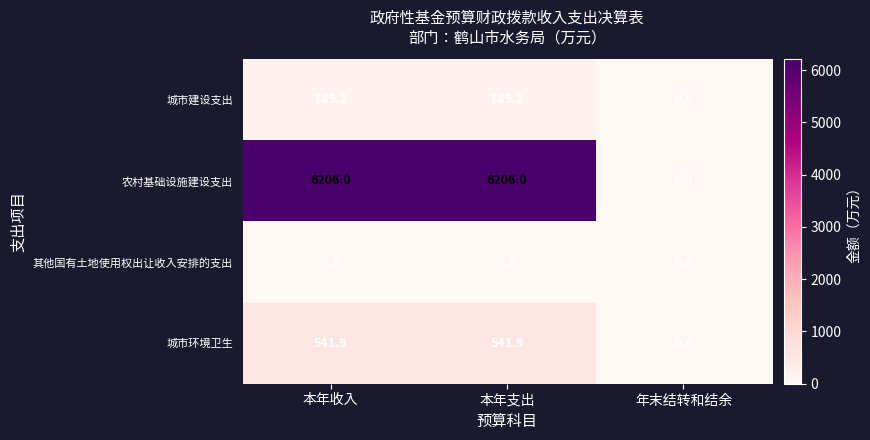

Is it true that 其他国有土地使用权出让收入安排的支出 equals 4.5 at 本年支出?

True